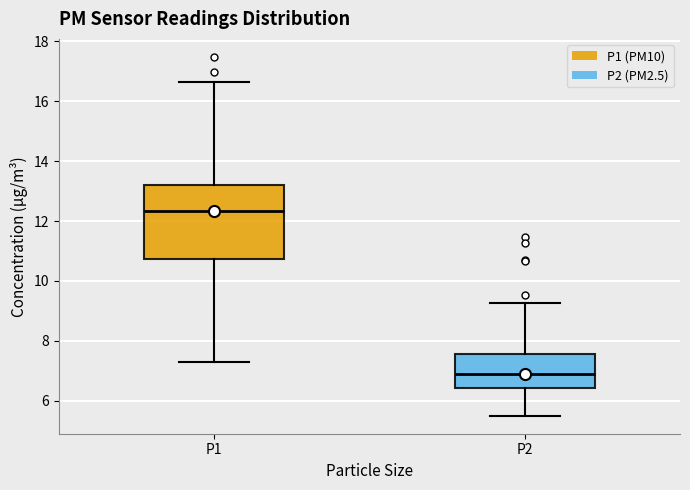

Where does the lower whisker of the box for P1 end on the y-axis? The values are not printed on the chart, so give them approximately, as read against the axis.

7.4